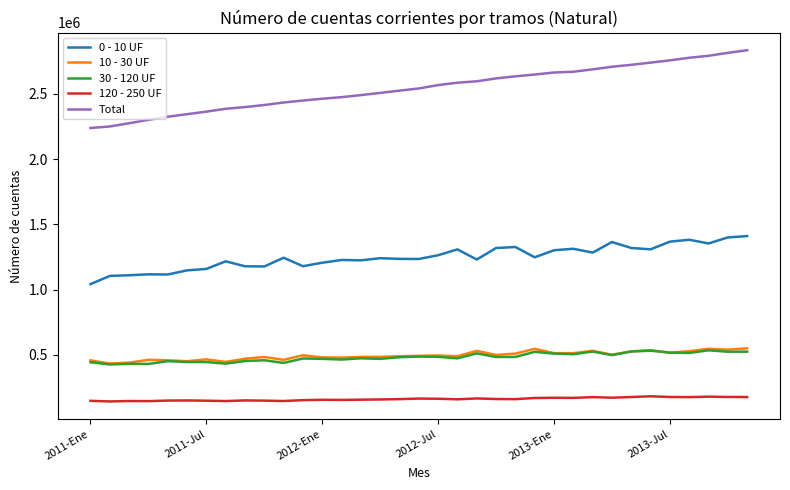

Which series has the widest spread of values?

Total